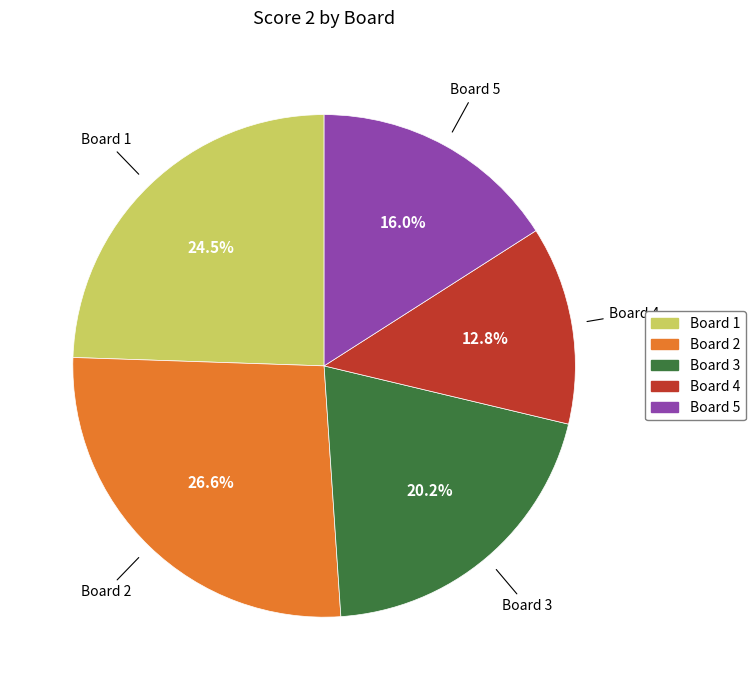

Is there a majority slice in this chart?

No